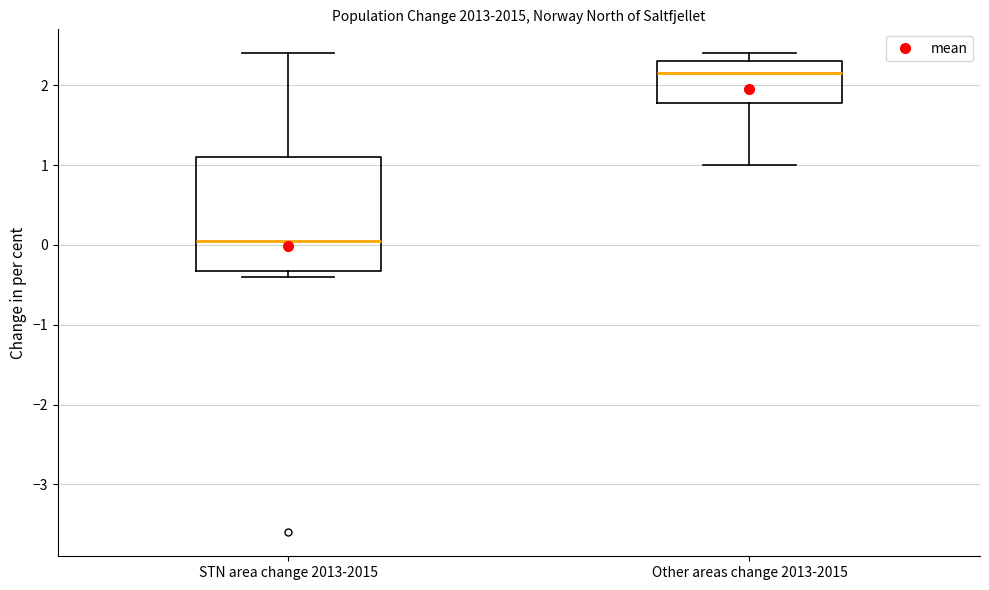

Where is the upper edge of the box for Other areas change 2013-2015 on the y-axis? The values are not printed on the chart, so give them approximately, as read against the axis.

2.3